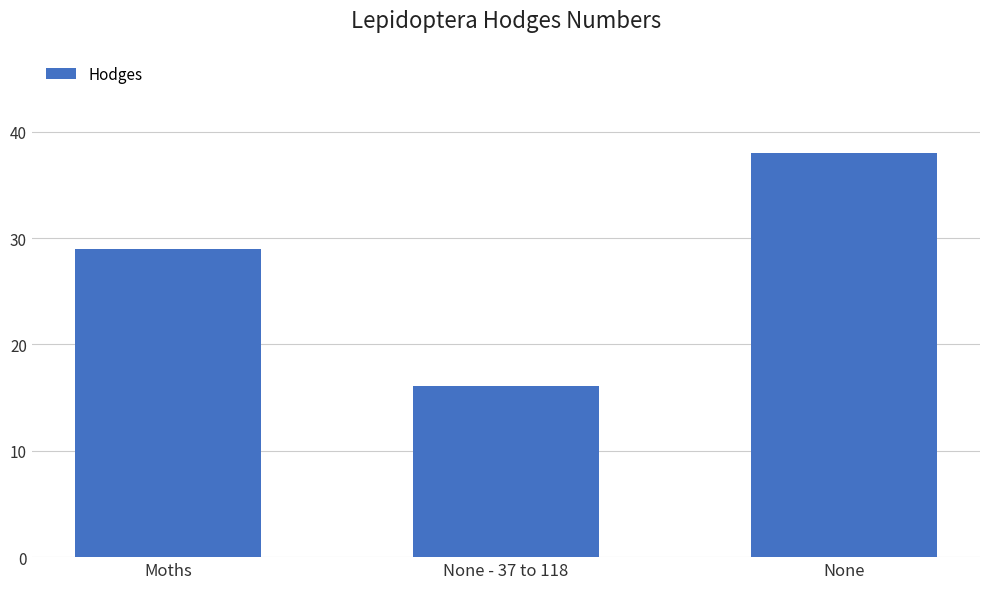

What is the average value?

27.7